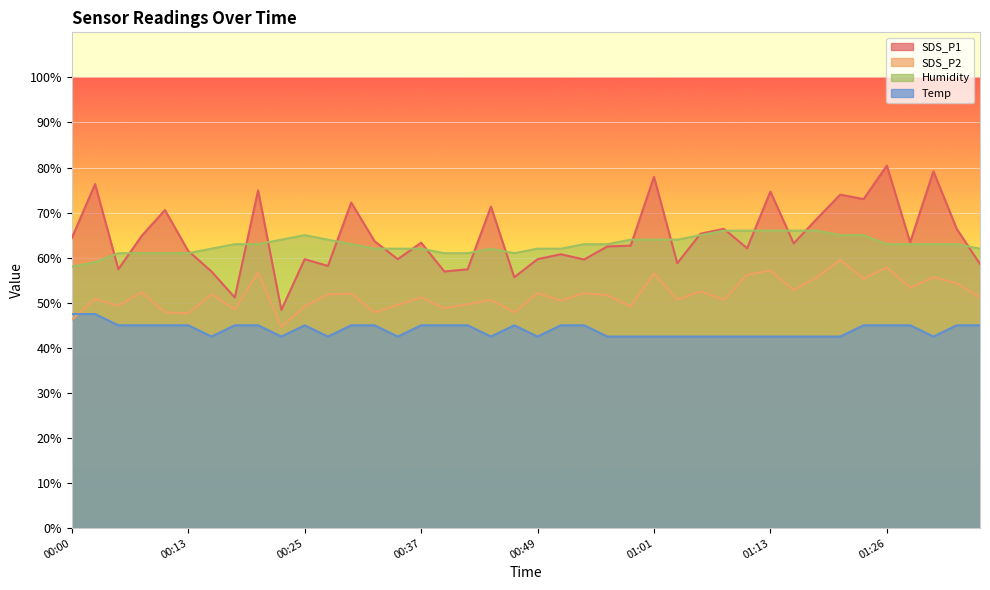

Reading left to right, what are all the values shown in this chart?

SDS_P1: 00:00=64.3	00:03=76.3	00:05=57.4	00:08=64.8	00:10=70.6	00:13=61.5	00:15=56.9	00:17=51.2	00:20=74.9	00:22=48.4	00:25=59.7	00:27=58.2	00:30=72.2	00:32=63.7	00:34=59.7	00:37=63.3	00:39=56.9	00:42=57.4	00:44=71.3	00:47=55.7	00:49=59.7	00:51=60.8	00:54=59.6	00:56=62.5	00:59=62.7	01:01=77.9	01:04=58.8	01:06=65.3	01:09=66.4	01:11=62.1	01:13=74.7	01:16=63.2	01:18=68.7	01:21=74.0	01:23=73.0	01:26=80.4	01:28=63.4	01:31=79.2	01:33=66.4	01:35=58.6
SDS_P2: 00:00=46.2	00:03=50.9	00:05=49.3	00:08=52.3	00:10=47.9	00:13=47.7	00:15=51.9	00:17=48.5	00:20=56.7	00:22=44.7	00:25=49.2	00:27=51.9	00:30=52.0	00:32=47.9	00:34=49.5	00:37=51.2	00:39=48.8	00:42=49.7	00:44=50.7	00:47=47.9	00:49=52.1	00:51=50.5	00:54=52.1	00:56=51.7	00:59=49.2	01:01=56.5	01:04=50.7	01:06=52.5	01:09=50.7	01:11=56.2	01:13=57.1	01:16=52.9	01:18=55.7	01:21=59.5	01:23=55.3	01:26=57.9	01:28=53.3	01:31=55.7	01:33=54.3	01:35=51.2
Humidity: 00:00=58.0	00:03=59.0	00:05=61.0	00:08=61.0	00:10=61.0	00:13=61.0	00:15=62.0	00:17=63.0	00:20=63.0	00:22=64.0	00:25=65.0	00:27=64.0	00:30=63.0	00:32=62.0	00:34=62.0	00:37=62.0	00:39=61.0	00:42=61.0	00:44=62.0	00:47=61.0	00:49=62.0	00:51=62.0	00:54=63.0	00:56=63.0	00:59=64.0	01:01=64.0	01:04=64.0	01:06=65.0	01:09=66.0	01:11=66.0	01:13=66.0	01:16=66.0	01:18=66.0	01:21=65.0	01:23=65.0	01:26=63.0	01:28=63.0	01:31=63.0	01:33=63.0	01:35=62.0
Temp: 00:00=47.5	00:03=47.5	00:05=45.0	00:08=45.0	00:10=45.0	00:13=45.0	00:15=42.5	00:17=45.0	00:20=45.0	00:22=42.5	00:25=45.0	00:27=42.5	00:30=45.0	00:32=45.0	00:34=42.5	00:37=45.0	00:39=45.0	00:42=45.0	00:44=42.5	00:47=45.0	00:49=42.5	00:51=45.0	00:54=45.0	00:56=42.5	00:59=42.5	01:01=42.5	01:04=42.5	01:06=42.5	01:09=42.5	01:11=42.5	01:13=42.5	01:16=42.5	01:18=42.5	01:21=42.5	01:23=45.0	01:26=45.0	01:28=45.0	01:31=42.5	01:33=45.0	01:35=45.0